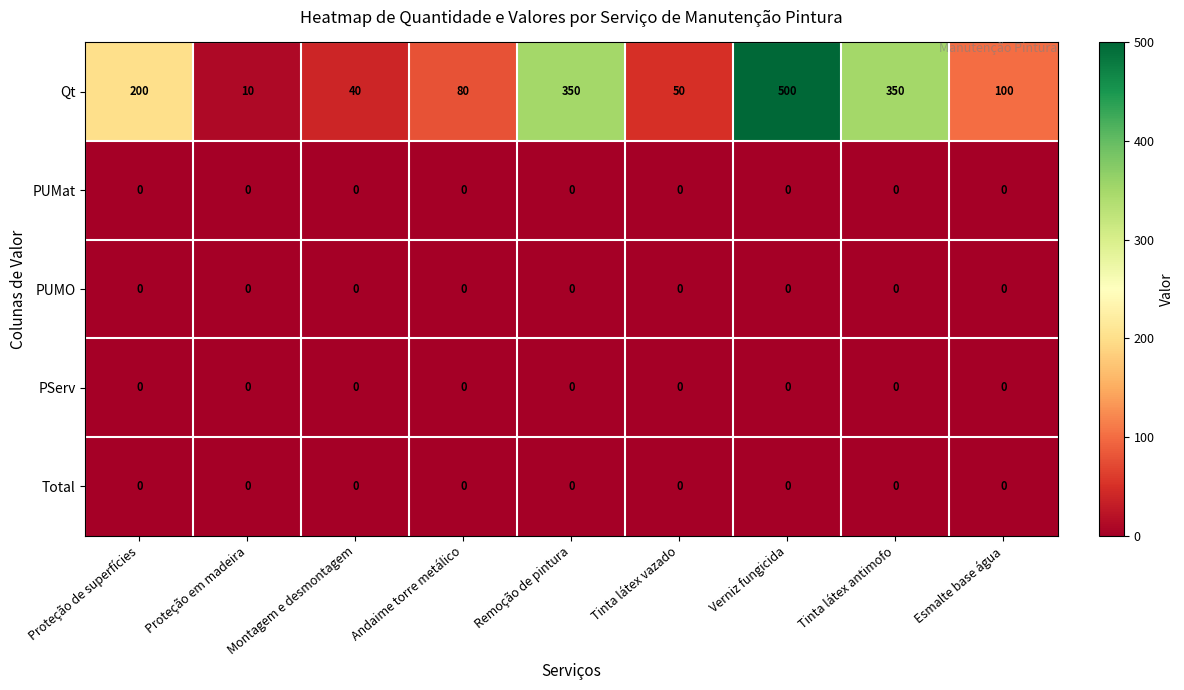

Where is Qt nearest to the value 255?

Proteção de superfícies